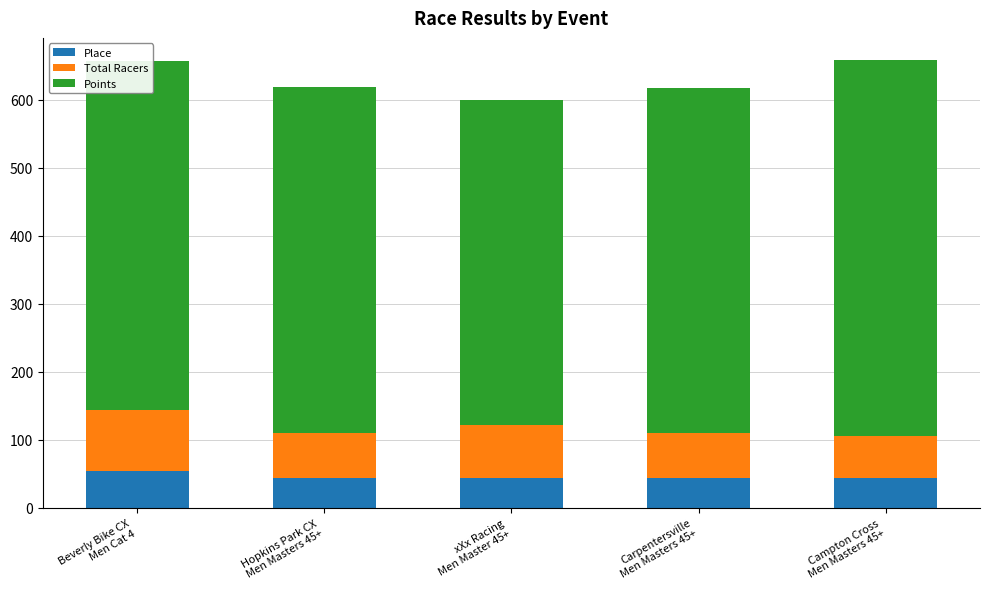

What is the minimum value for Place?

43.0